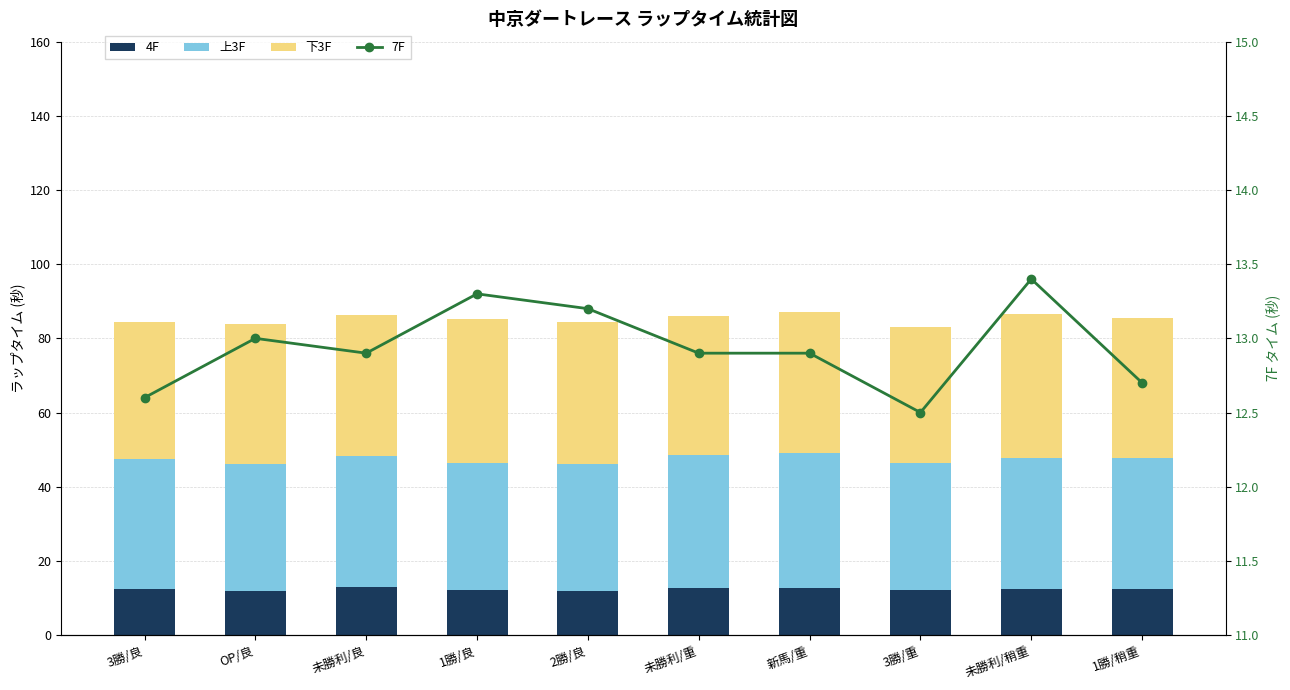

What is the minimum value for 上3F?

34.2